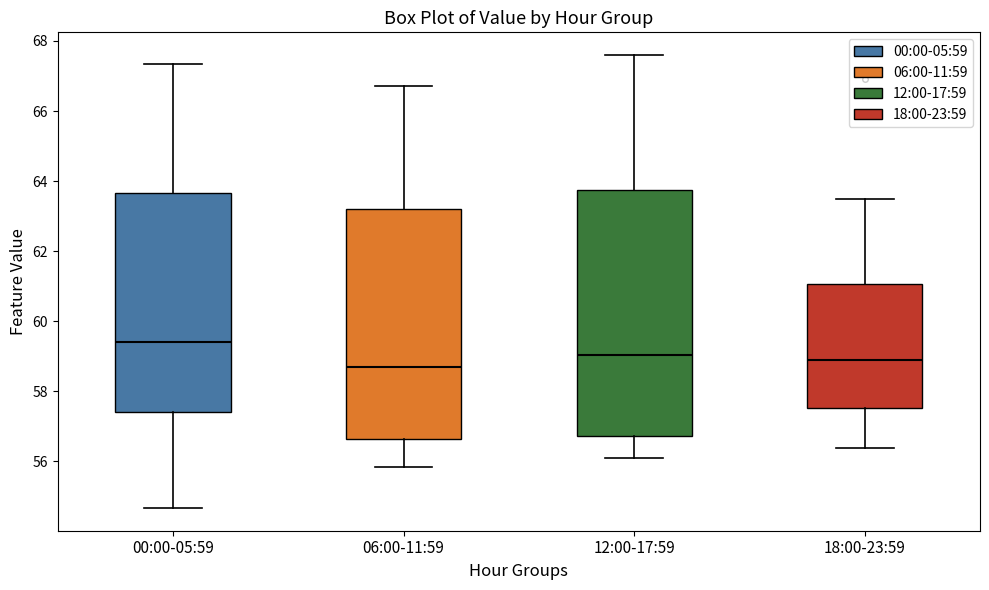

Where does the lower whisker of the box for 18:00-23:59 end on the y-axis? The values are not printed on the chart, so give them approximately, as read against the axis.

56.4